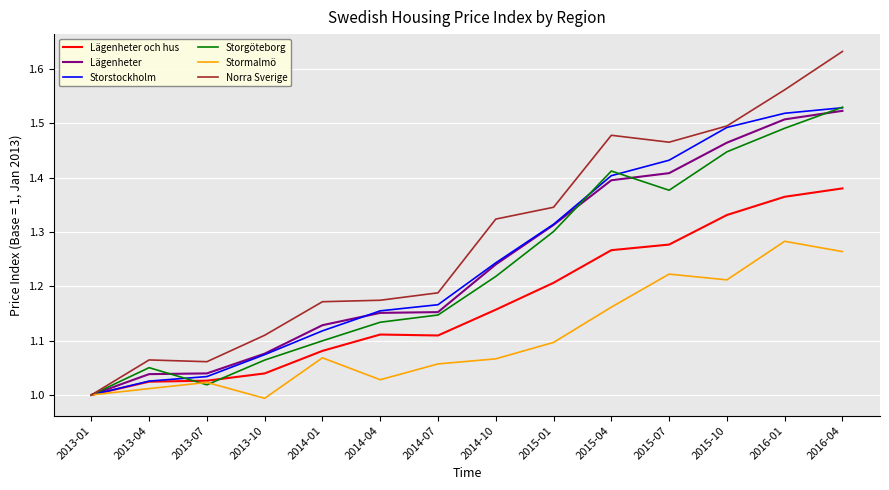

Between 2013-10 and 2016-04, which series saw the biggest shift?

Norra Sverige